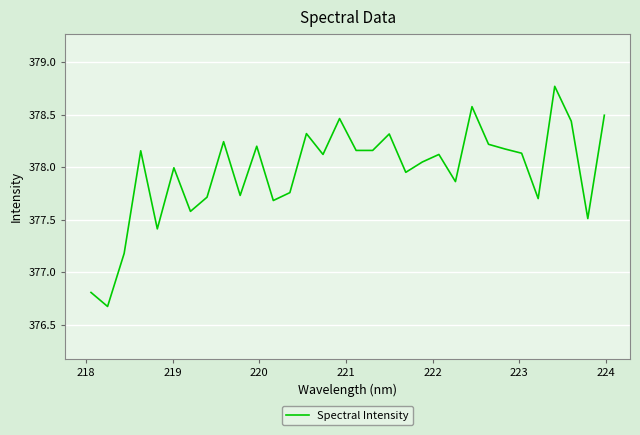

What is the smallest value displayed?

376.7